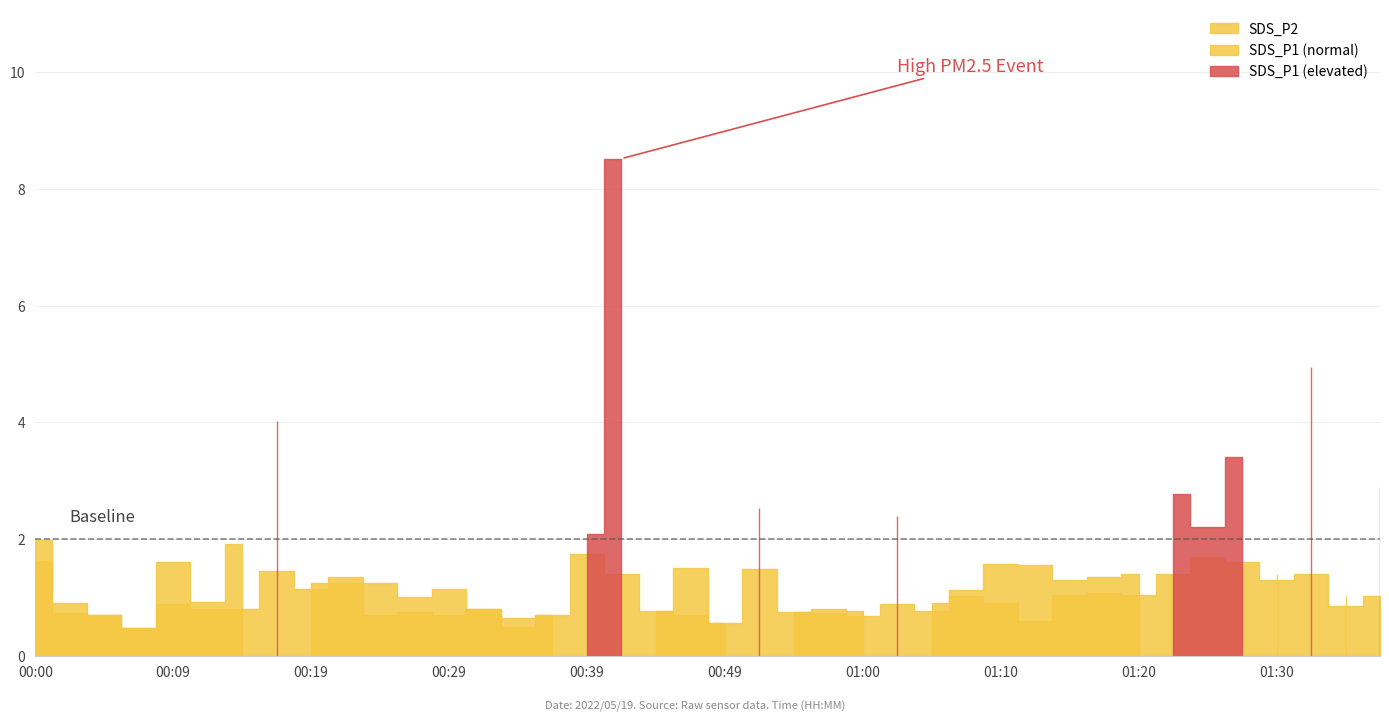

Between 00:12 and 01:17, which is larger?

01:17